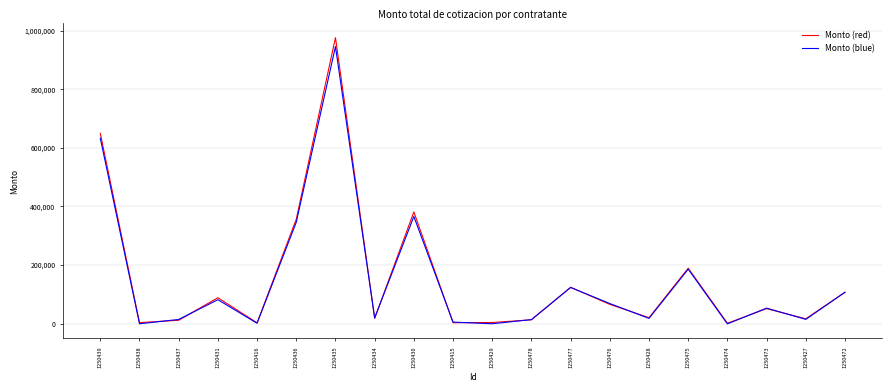

What is the label of the 12th point from the left?

1250478